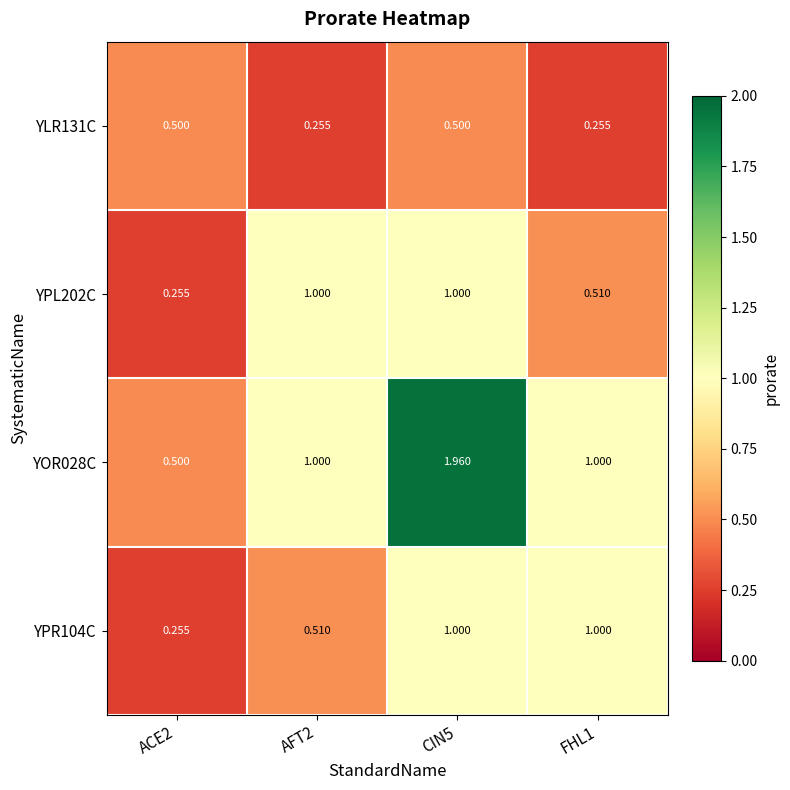

Is the value of YPL202C at FHL1 greater than the value of YLR131C at AFT2?

Yes